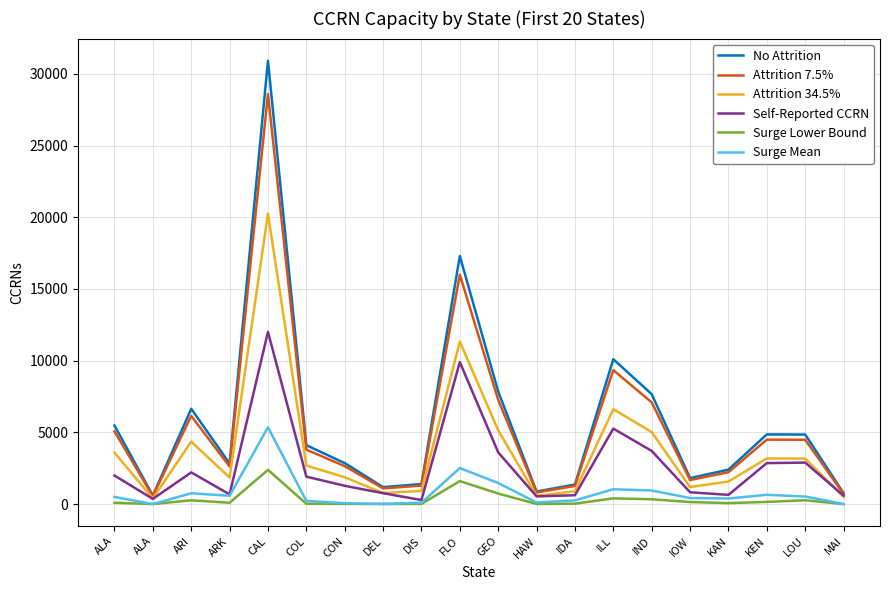

True or false: No Attrition and Self-Reported CCRN intersect in this chart.

False